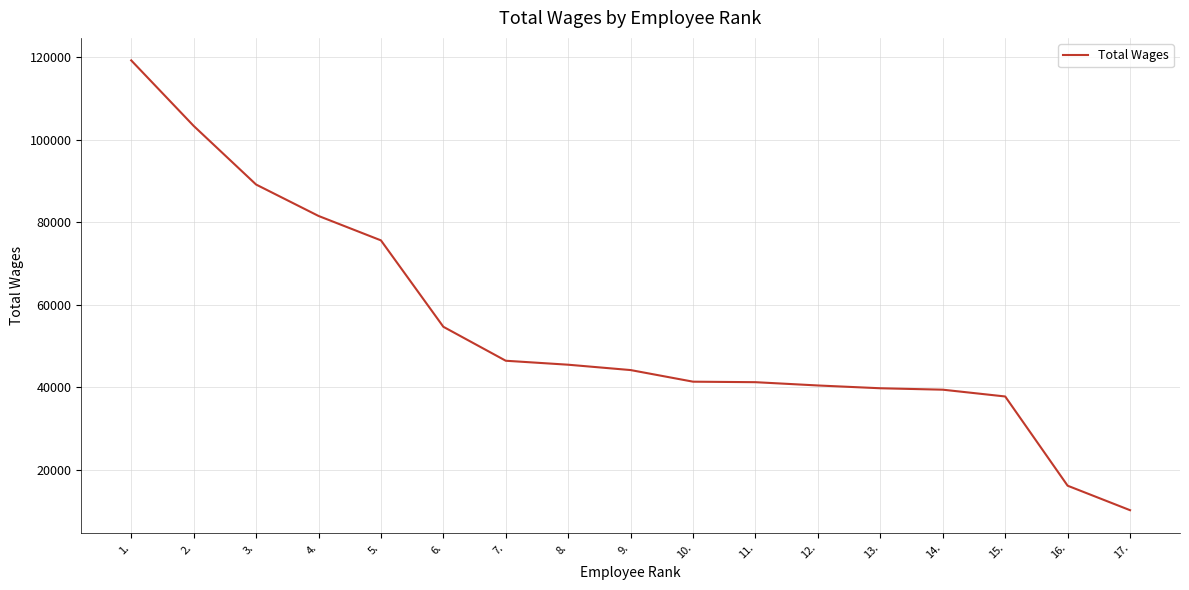

What is the sum of the values at 11. and 4.?

122841